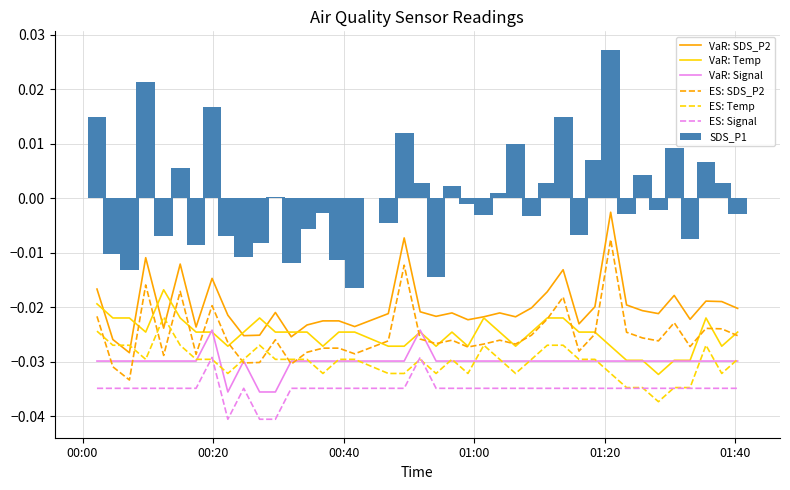

Is the value of SDS_P2 at 2022/12/02 01:06:21 greater than the value of Temp at 2022/12/02 00:12:26?

No